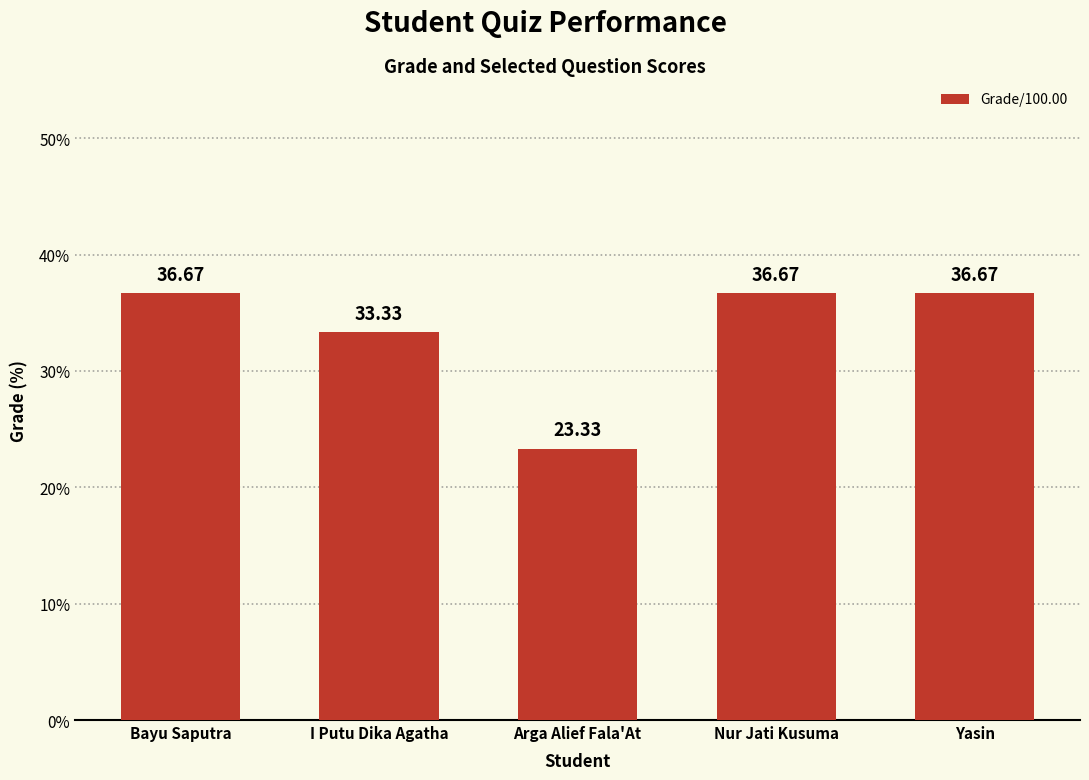

The value at Bayu Saputra is 64.1. True or false?

False